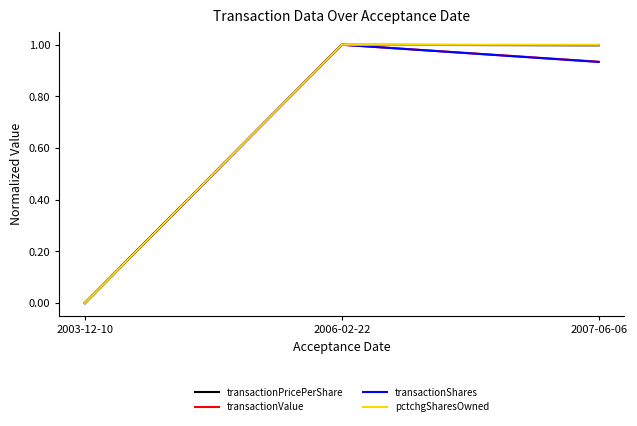

How many positive values does the pctchgSharesOwned series have?

2